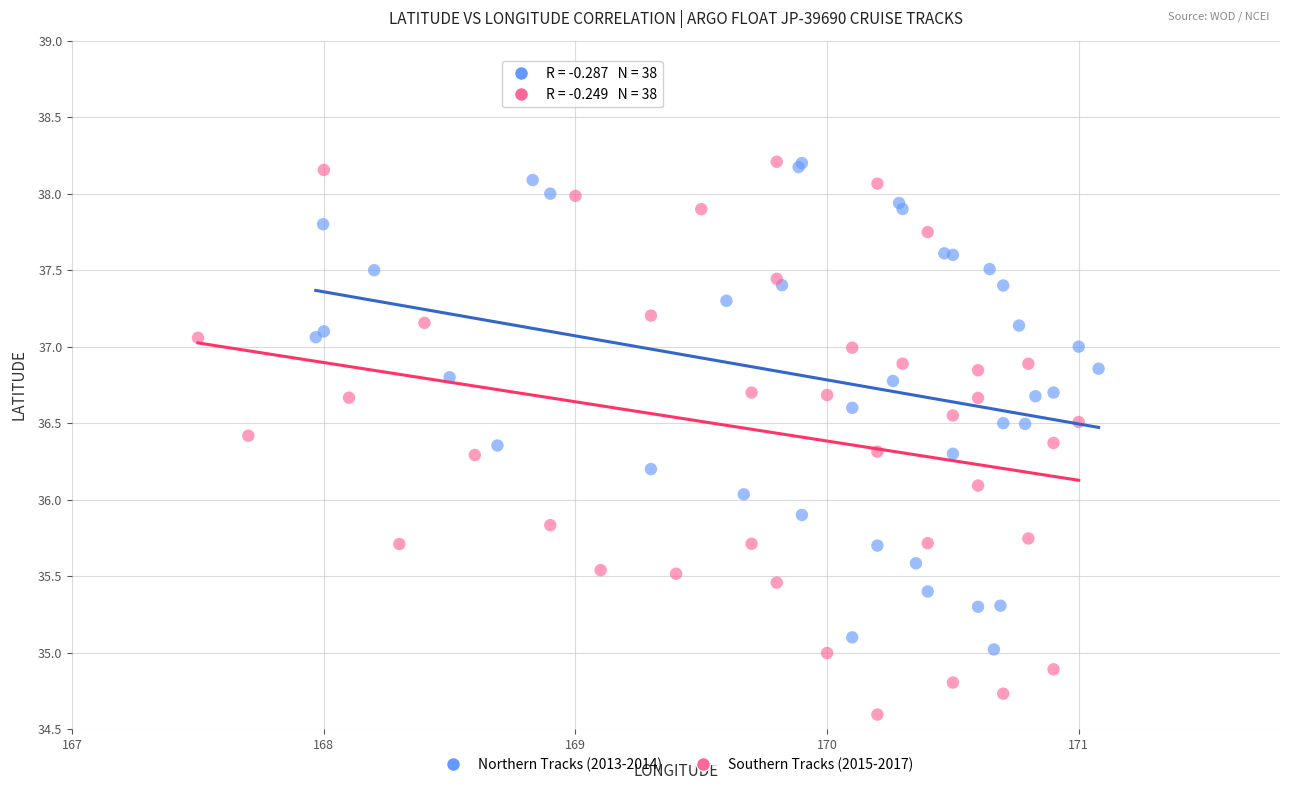

Which series reaches the minimum Y coordinate?

Southern Tracks (2015-2017)